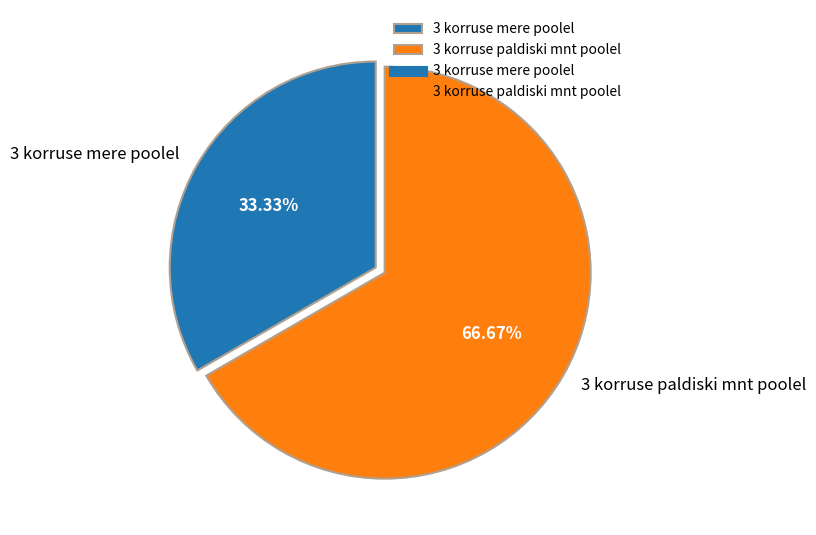

Is there a majority slice in this chart?

Yes